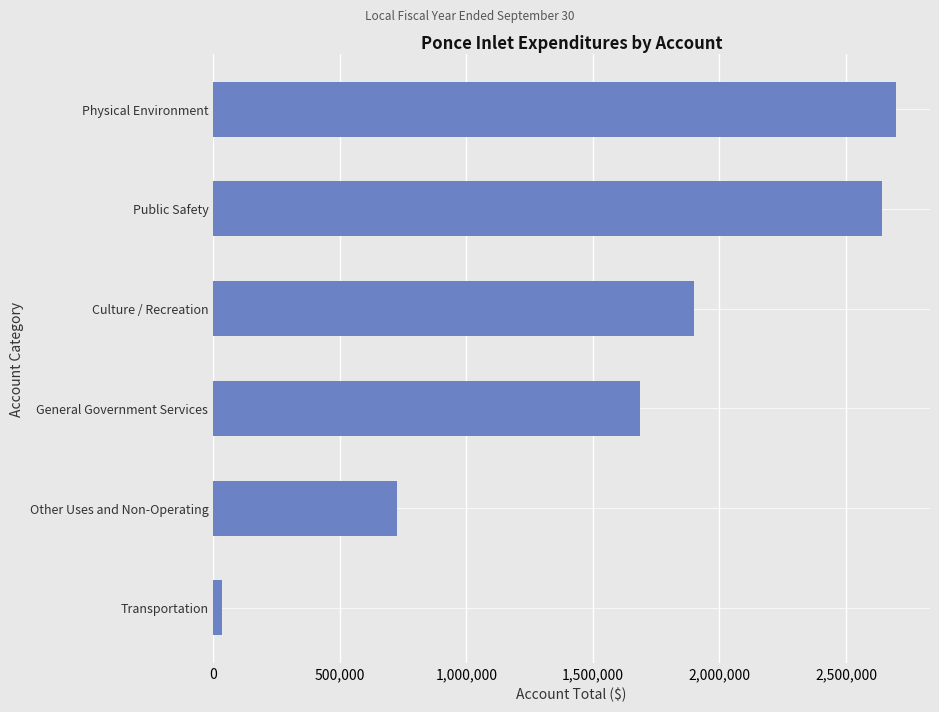

Is it true that the value at Physical Environment is 2697230?

True